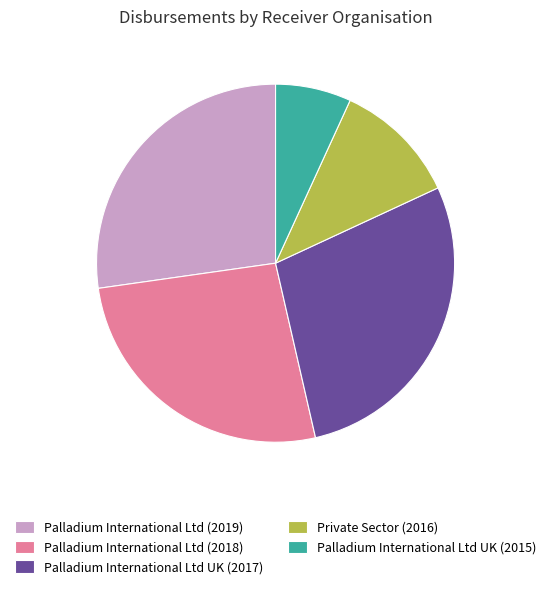

How many segments does this pie chart have?

5